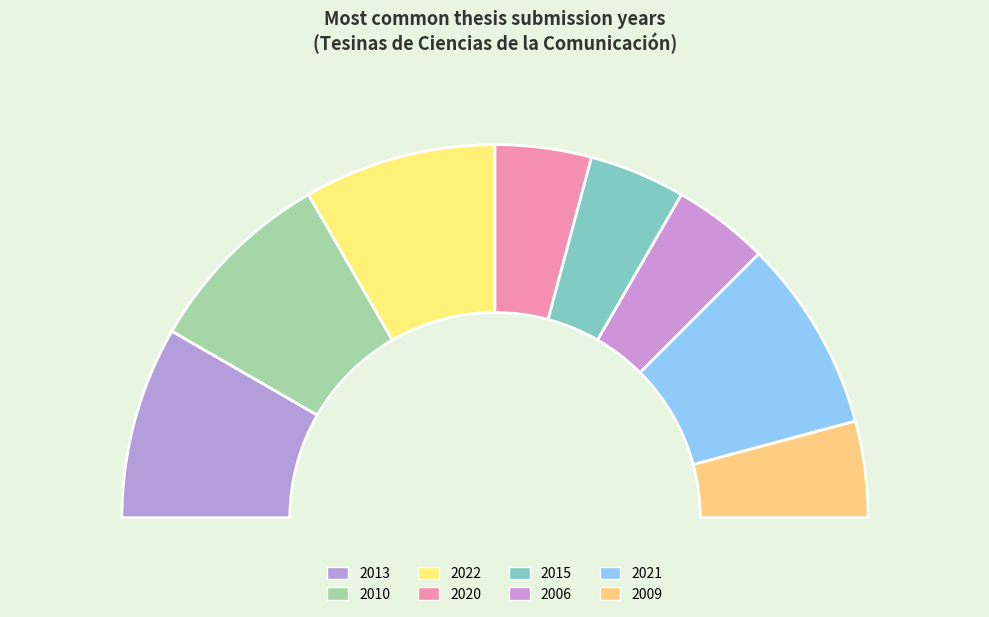

Which slice is the largest?

2022